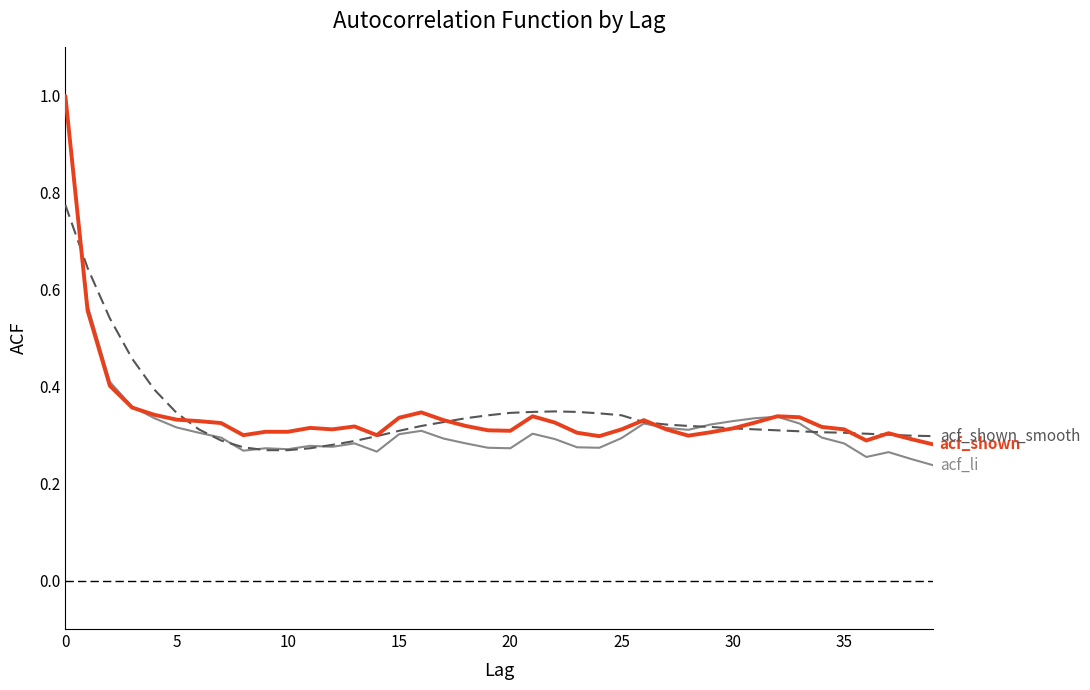

What is the maximum value shown in the chart?

1.0